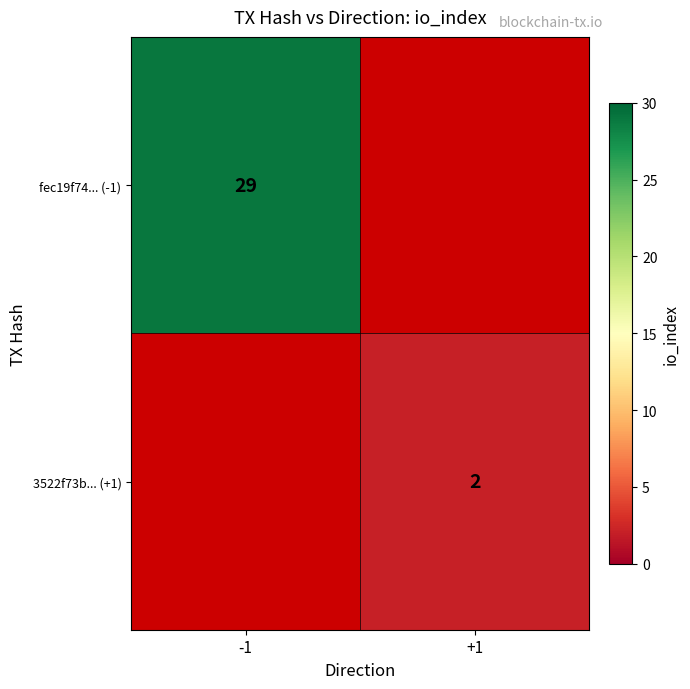

The fec19f74... (-1) series shows 45 at -1. True or false?

False